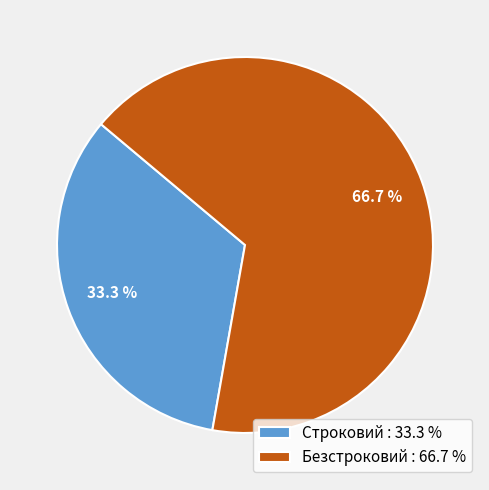

Count the number of slices in the pie.

2